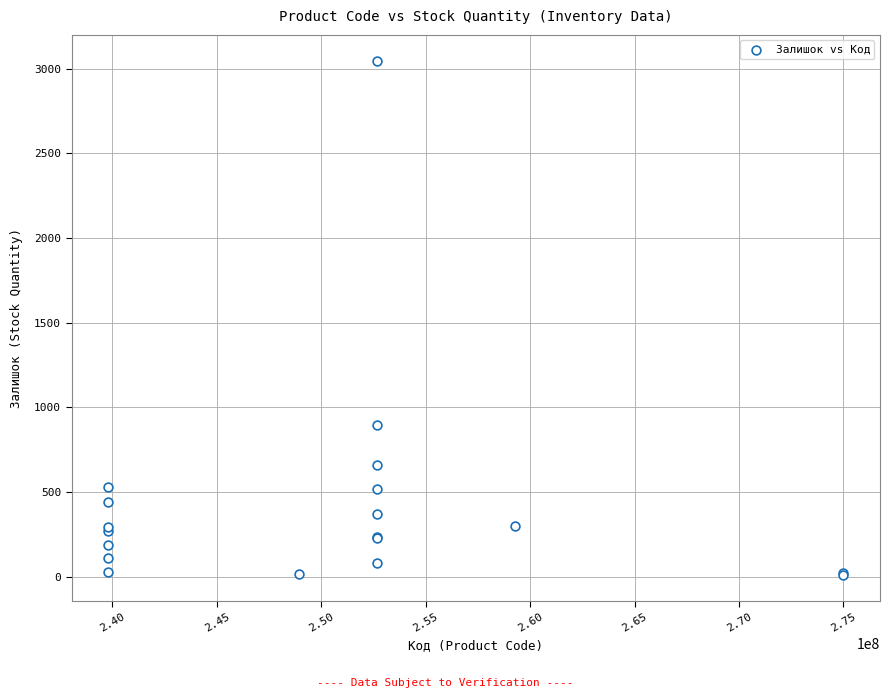

What Y value in the scatter plot is closest to 1528?

894